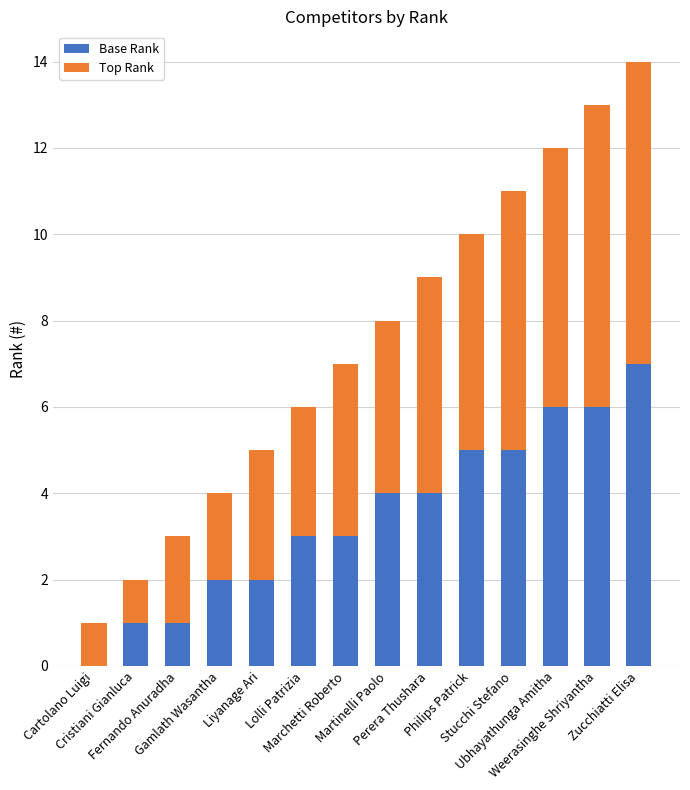

What value does the Base Rank series have at Fernando Anuradha?

1